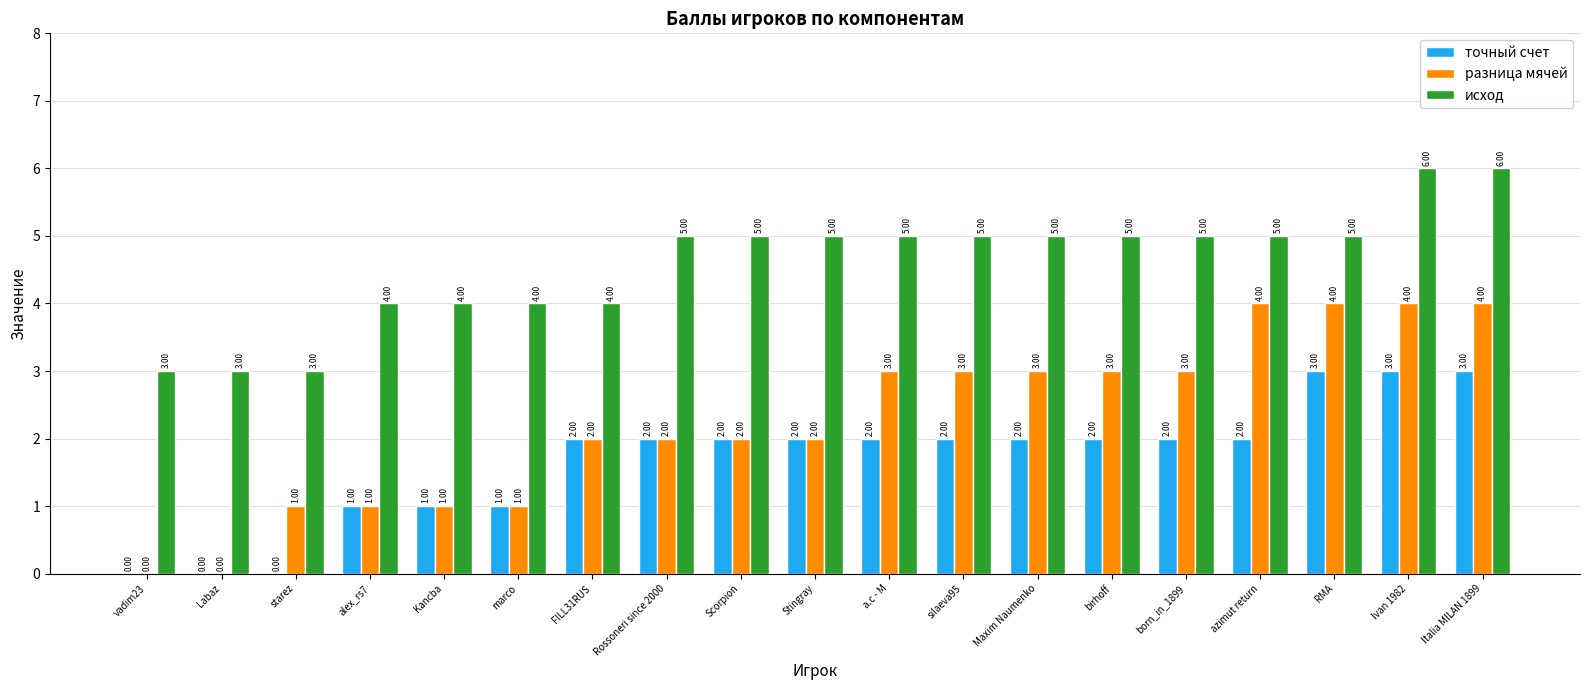

Is it true that исход equals 8 at silaeva95?

False